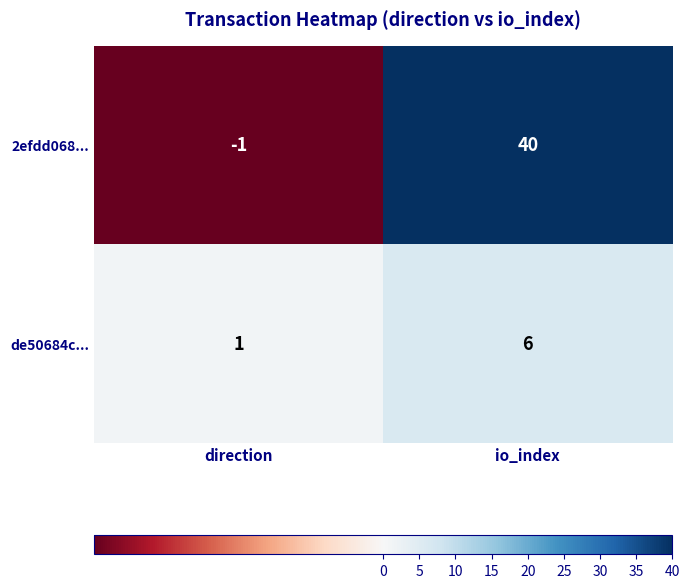

Reading left to right, extract all data points from this chart.

2efdd068...: direction=-1	io_index=40
de50684c...: direction=1	io_index=6